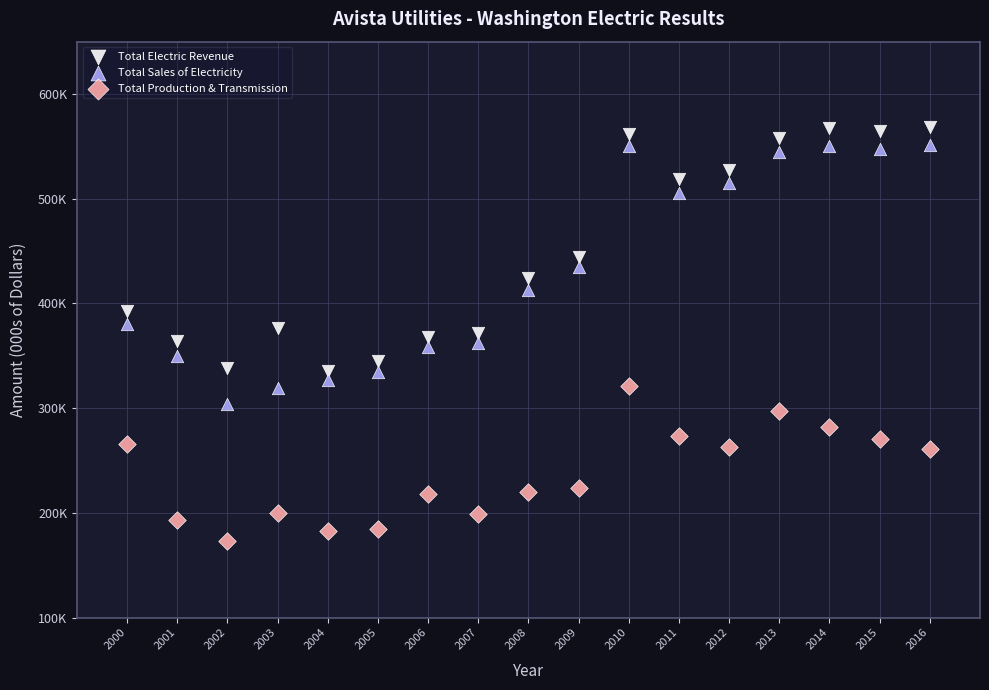

Which series has the widest spread of Y values?

Total Sales of Electricity